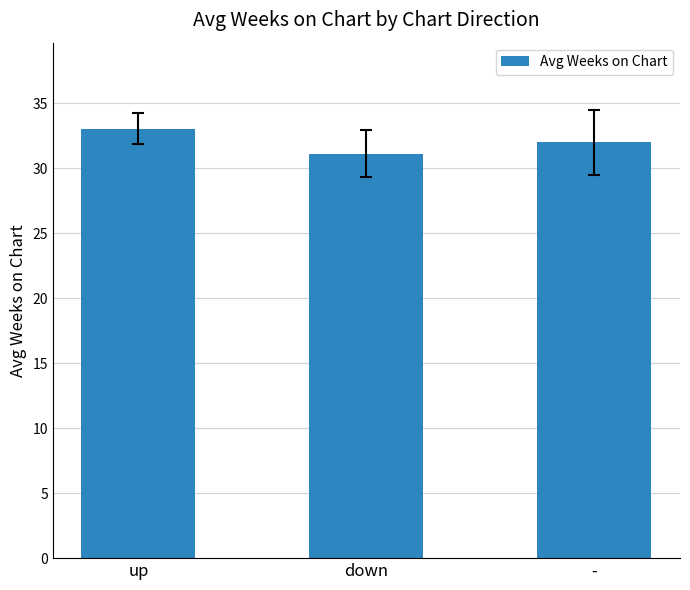

Which category has the highest value across all series?

up